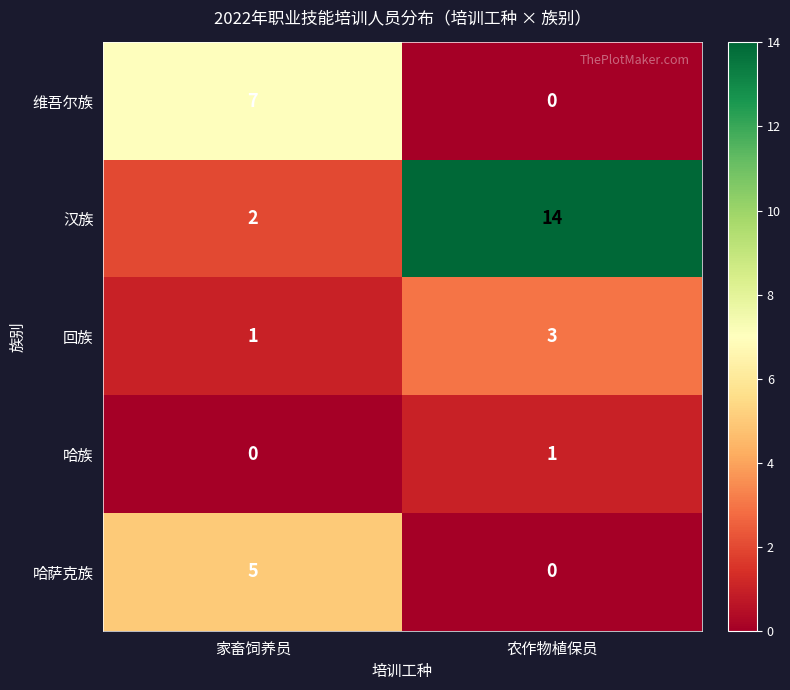

Reading left to right, list all the values displayed in this chart.

维吾尔族: 7	0
汉族: 2	14
回族: 1	3
哈族: 0	1
哈萨克族: 5	0